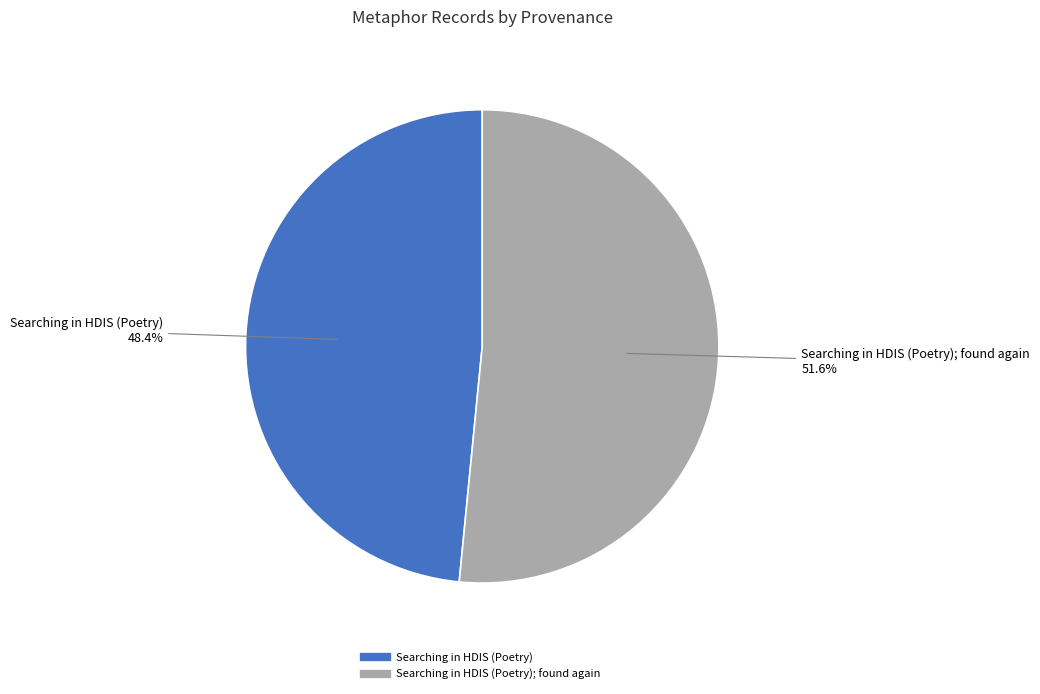

Is there any slice that represents more than half of the pie?

Yes